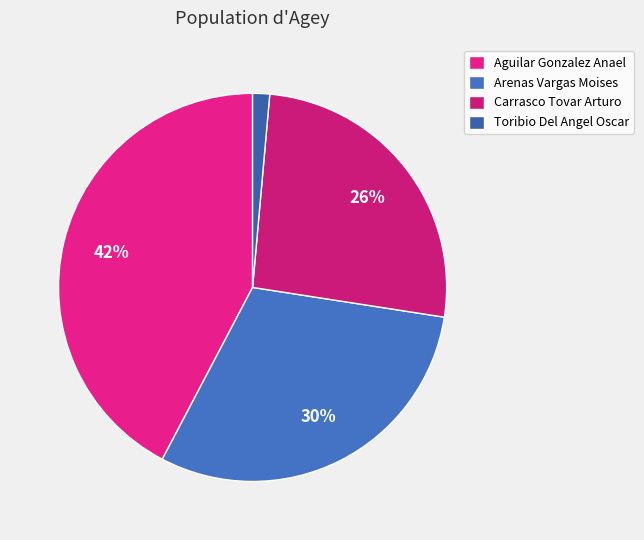

What percentage is the Aguilar Gonzalez Anael slice, to the nearest percent?

42%